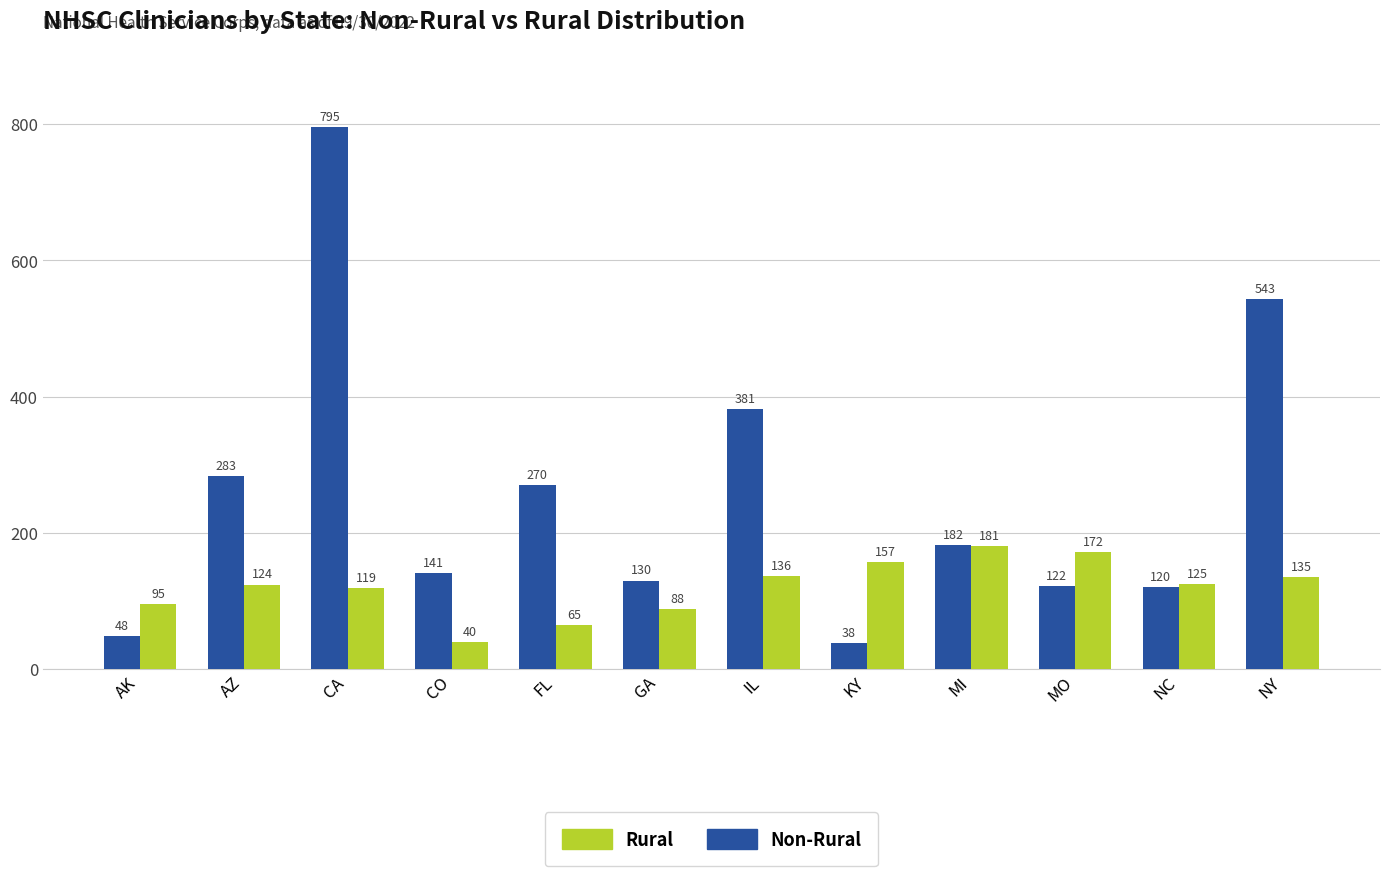

Reading left to right, what are all the values shown in this chart?

Non-Rural: 48	283	795	141	270	130	381	38	182	122	120	543
Rural: 95	124	119	40	65	88	136	157	181	172	125	135